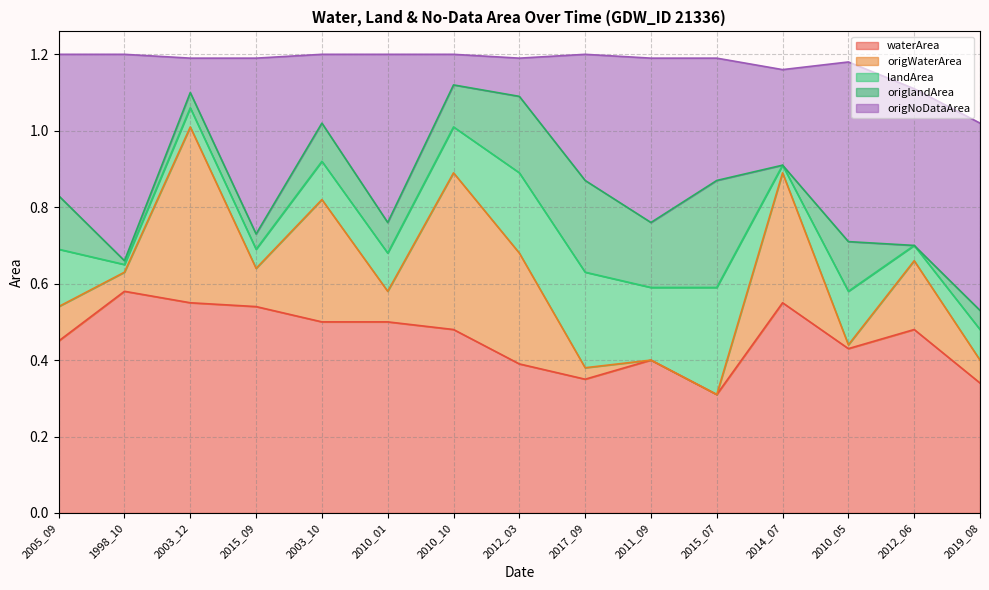

What is the value of the origWaterArea point at the 3rd from the left?

0.5